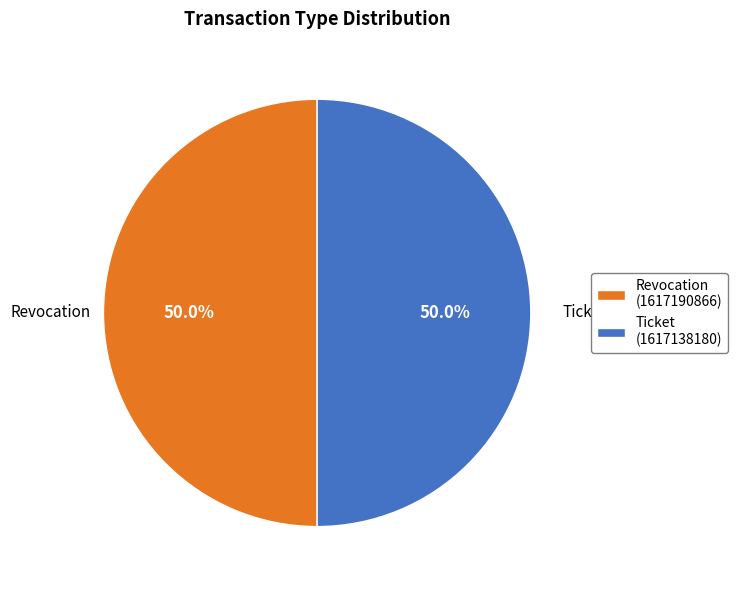

Is it true that Ticket is 39% of the pie?

False